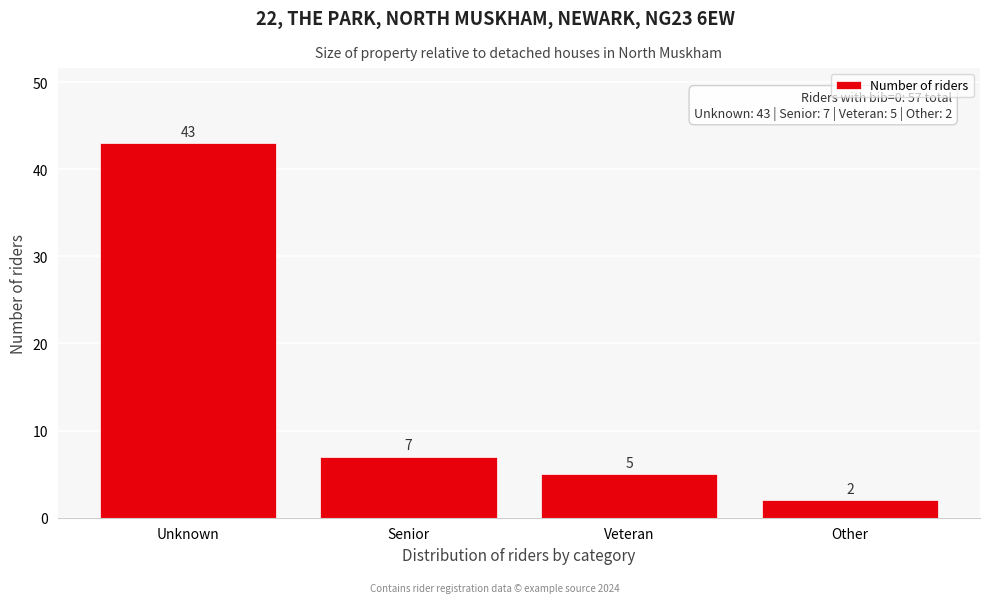

Reading left to right, list all the values displayed in this chart.

43	7	5	2